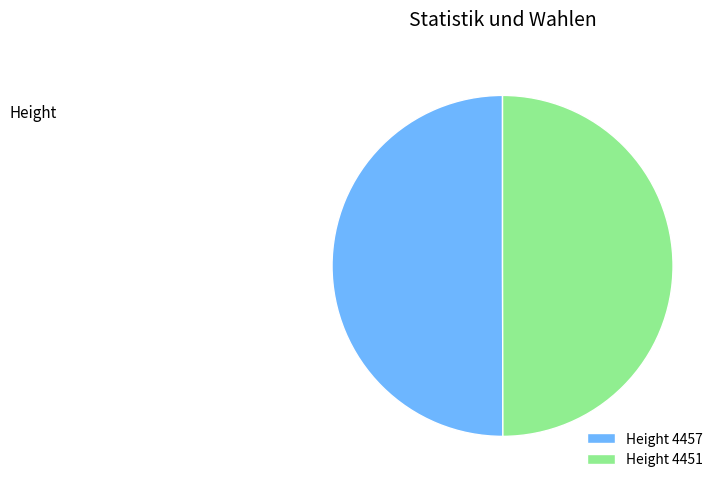

What is the ratio of the value at Height 4457 to the value at Height 4451?

1.0